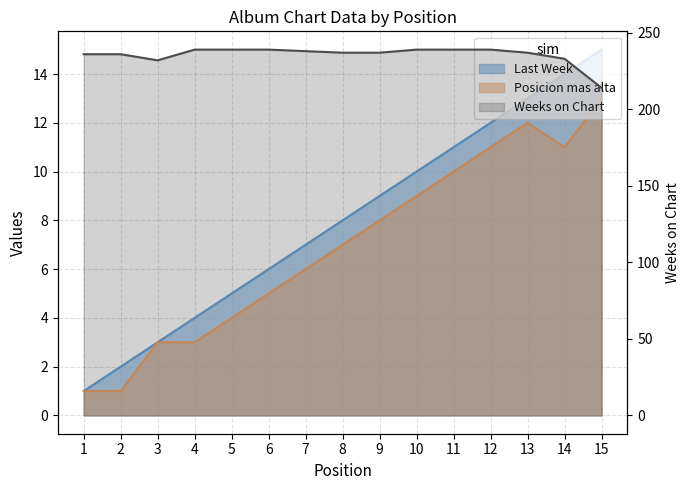

At which label does the data first exceed 237?

4